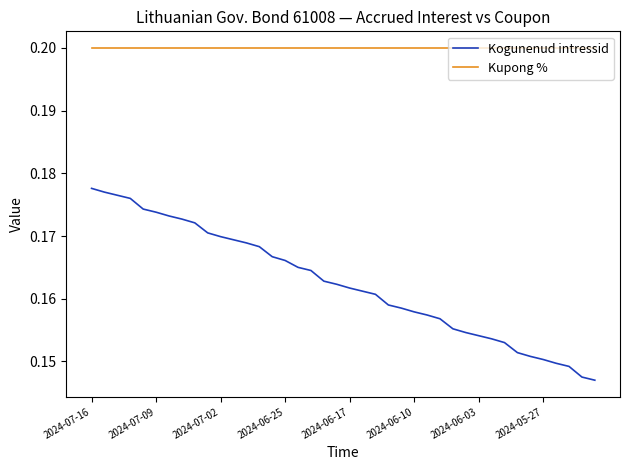

True or false: Kogunenud intressid and Kupong % intersect in this chart.

False